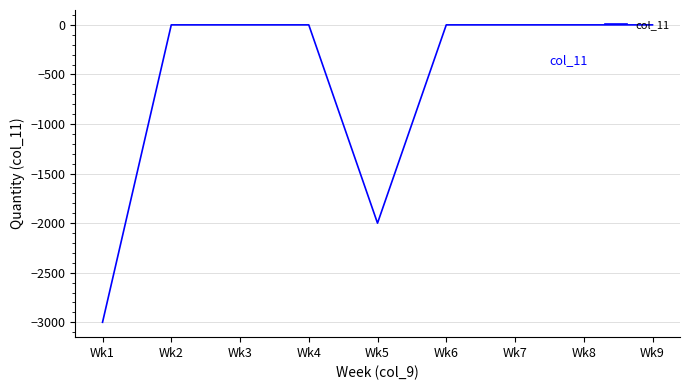

Which has a higher value, Wk2 or Wk1?

Wk2